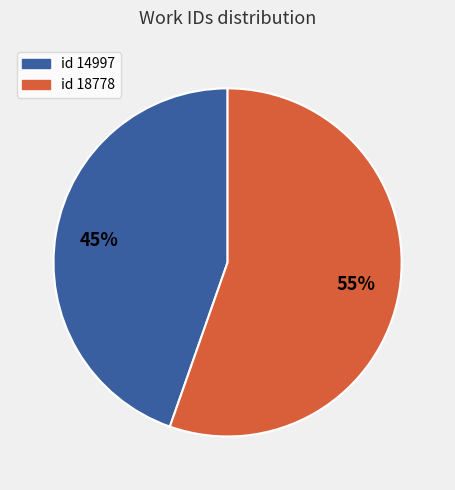

How many slices are in this pie chart?

2